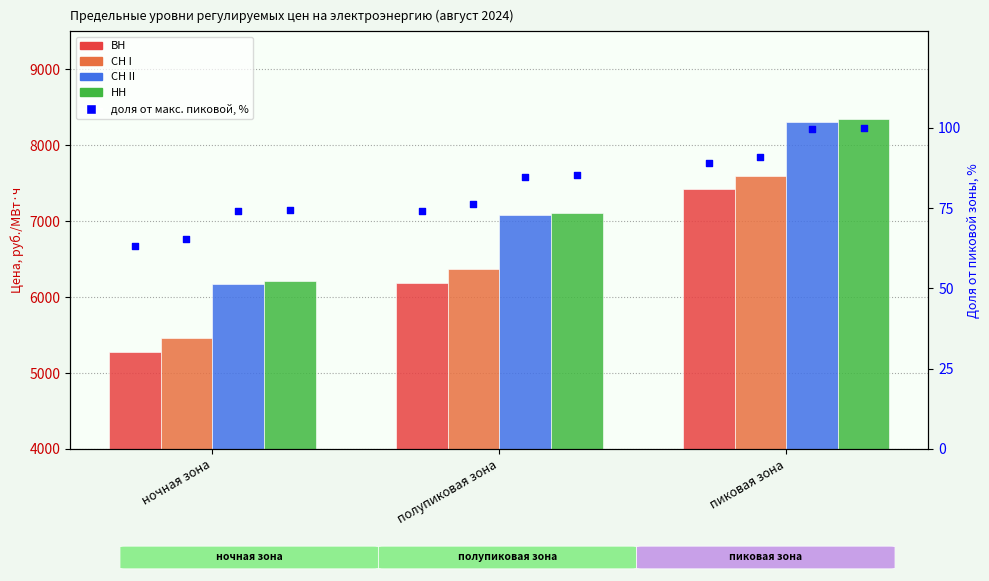

Which series has the largest Y range (max minus min)?

НН